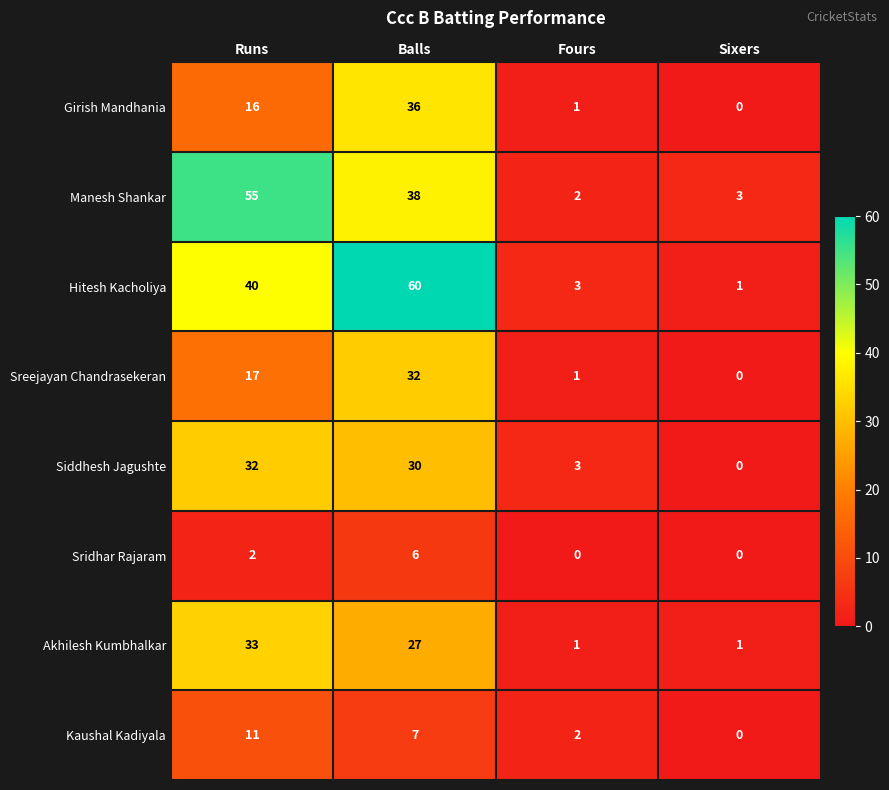

What is the difference between the maximum and minimum values in the Sridhar Rajaram series?

6